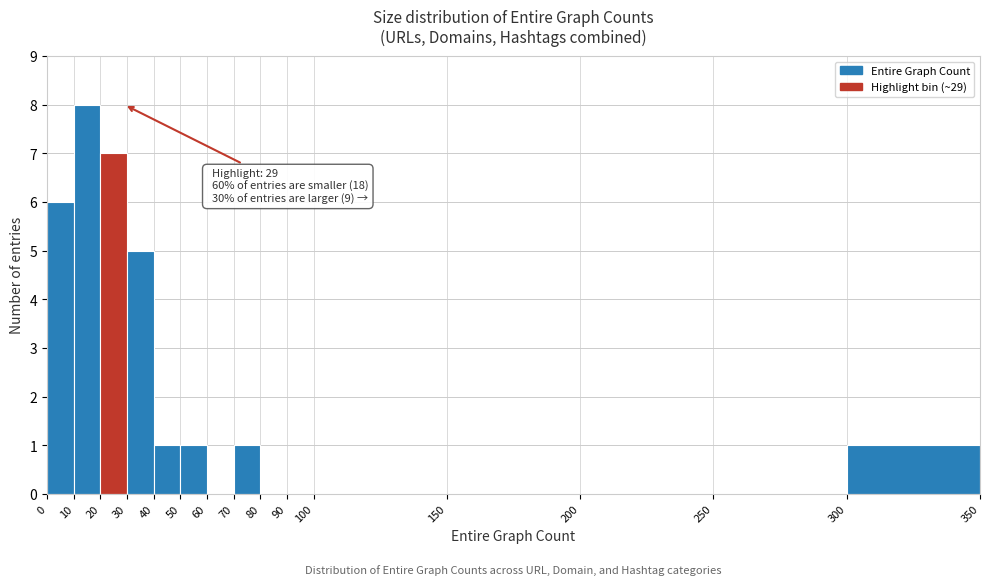

Over which range of the x-axis is the bar tallest?

10 to 20